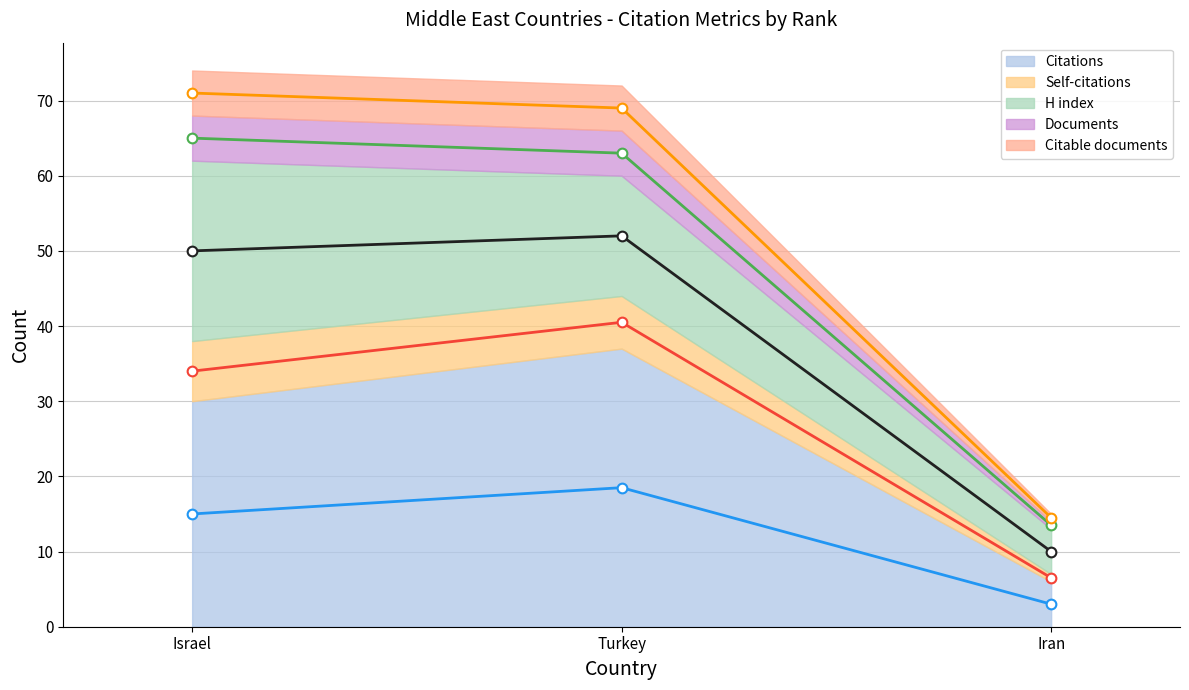

Reading left to right, extract all data points from this chart.

Citations (line): 15.0	18.5	3.0
Self-citations (line): 34.0	40.5	6.5
H index (line): 50.0	52.0	10.0
Documents (line): 65.0	63.0	13.5
Citable documents (line): 71.0	69.0	14.5